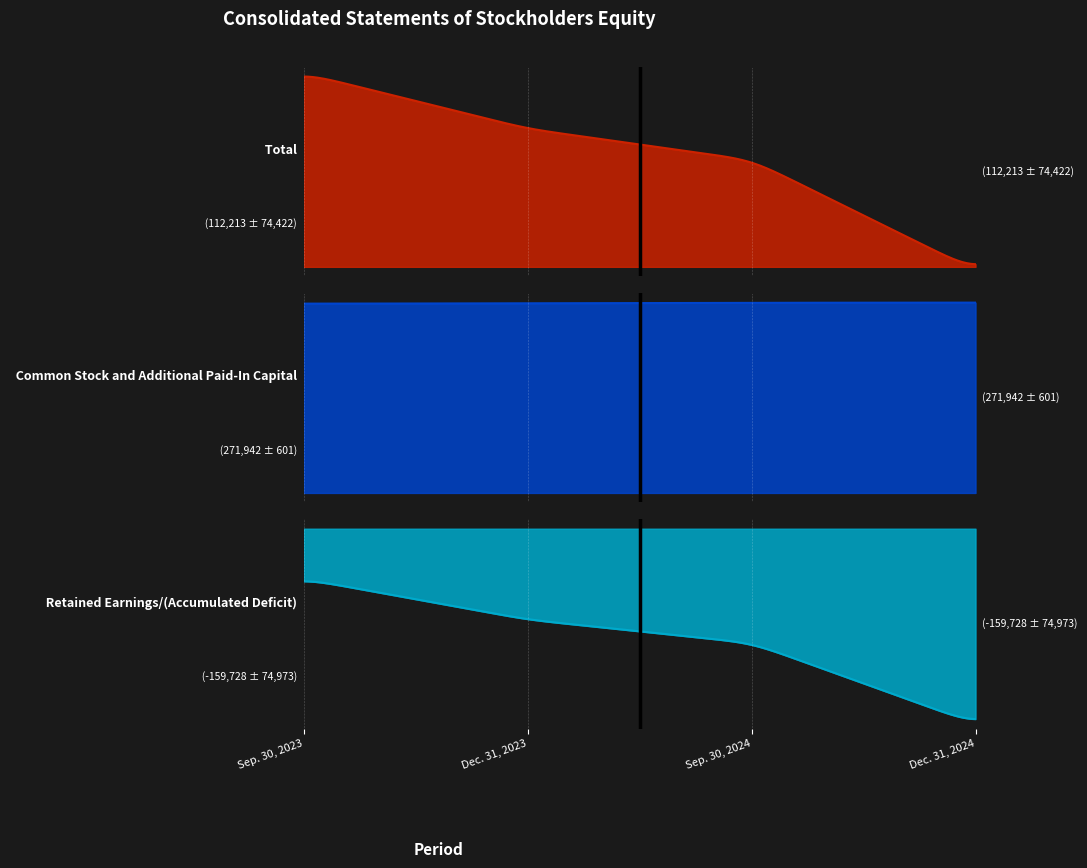

At which category does the chart reach its peak across all series?

Dec. 31, 2024